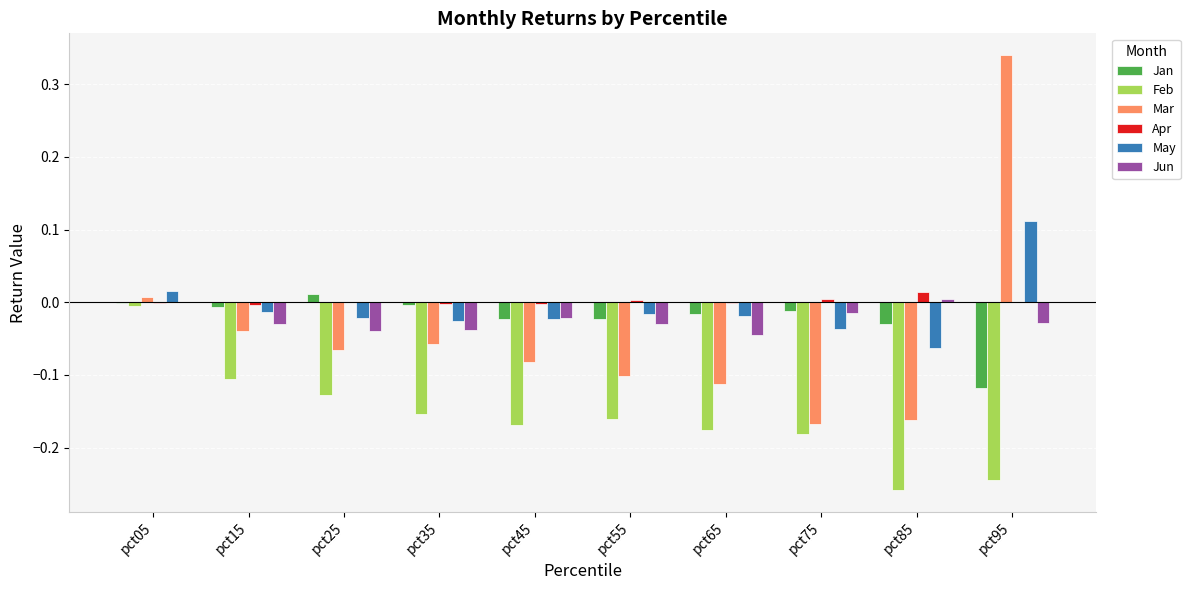

Which series has the largest range (max minus min)?

Mar